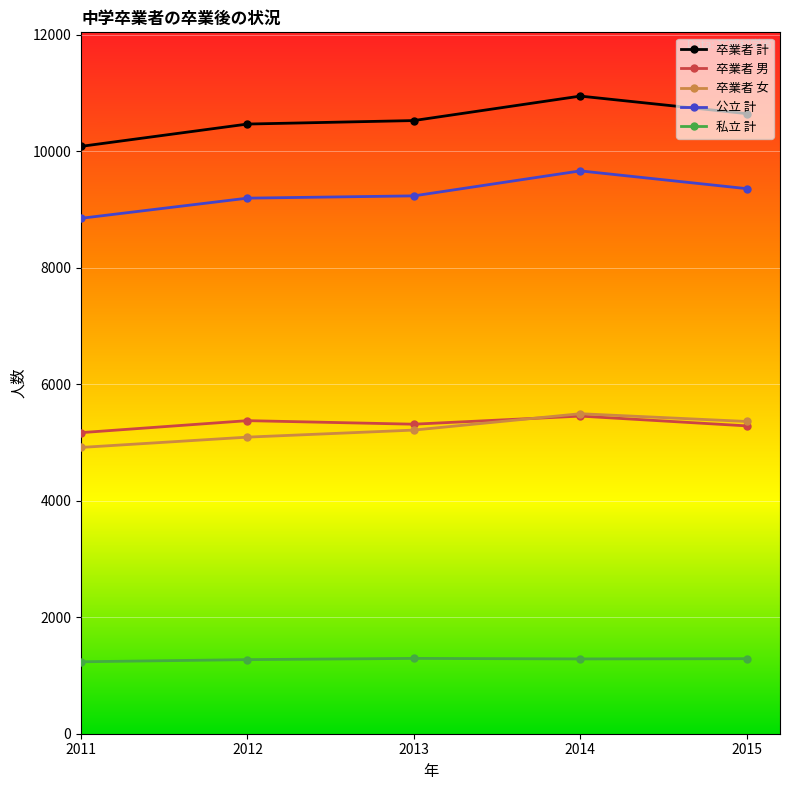

How many distinct data groups are displayed?

5